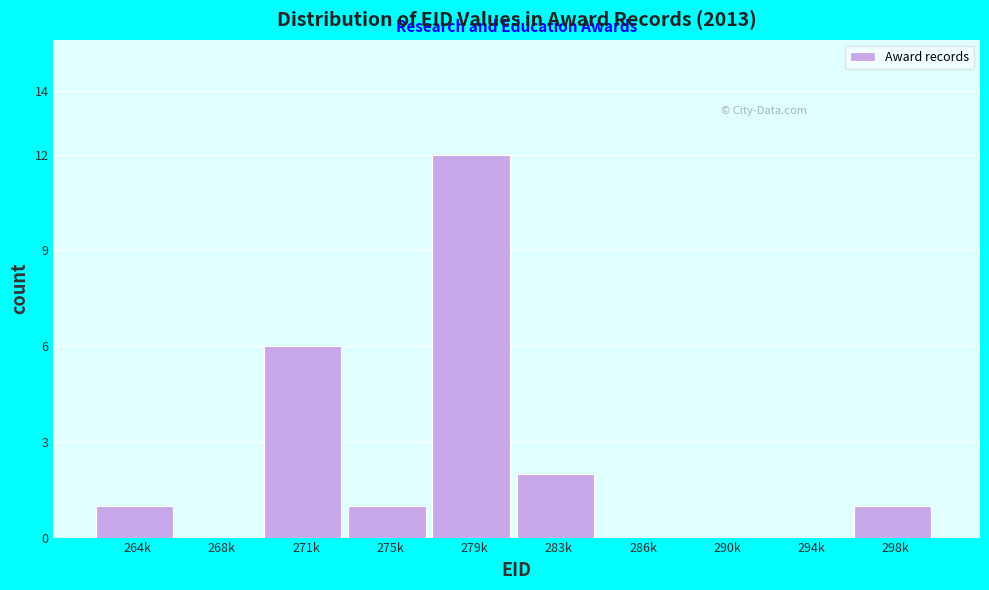

Reading right to left, transcribe all the data shown in this chart.

298k=1	294k=0	290k=0	286k=0	283k=2	279k=12	275k=1	271k=6	268k=0	264k=1